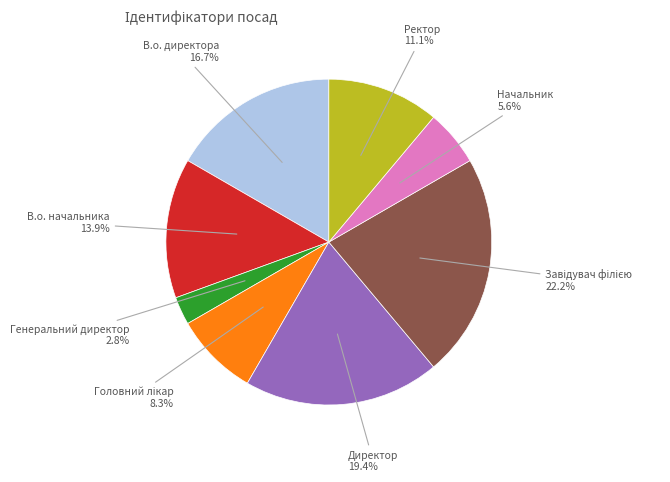

Is the sum of Директор and В.о. начальника greater than half?

No